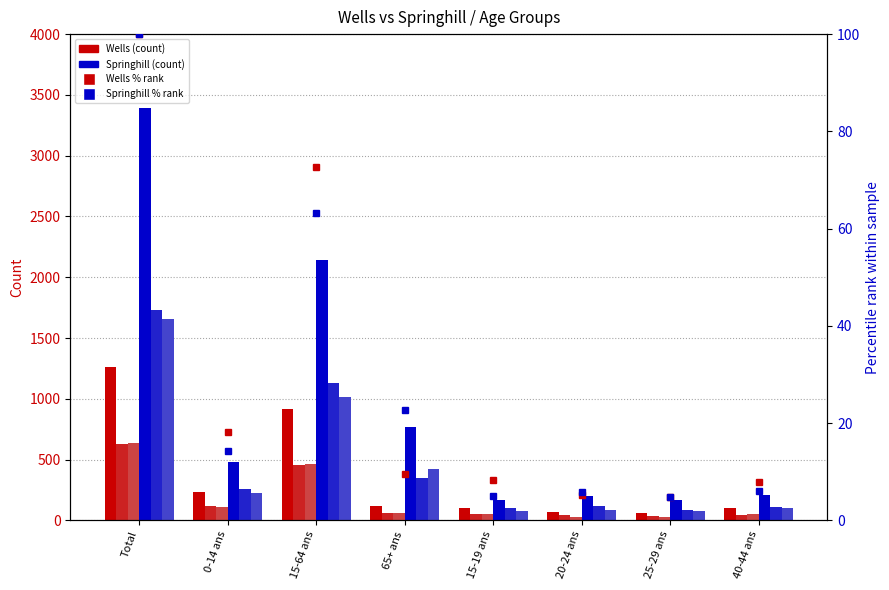

What is the label of the 1st bar from the right?

40-44 ans